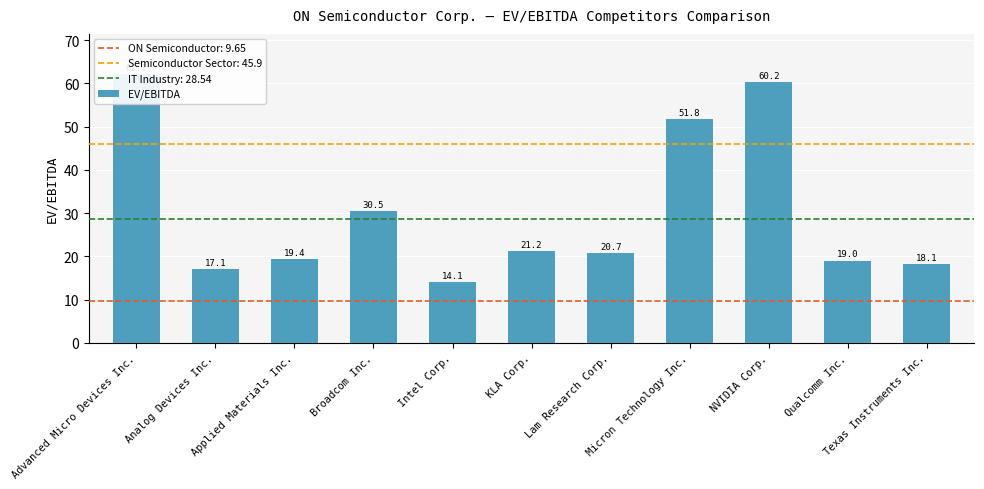

What is the minimum value shown in the chart?

14.1